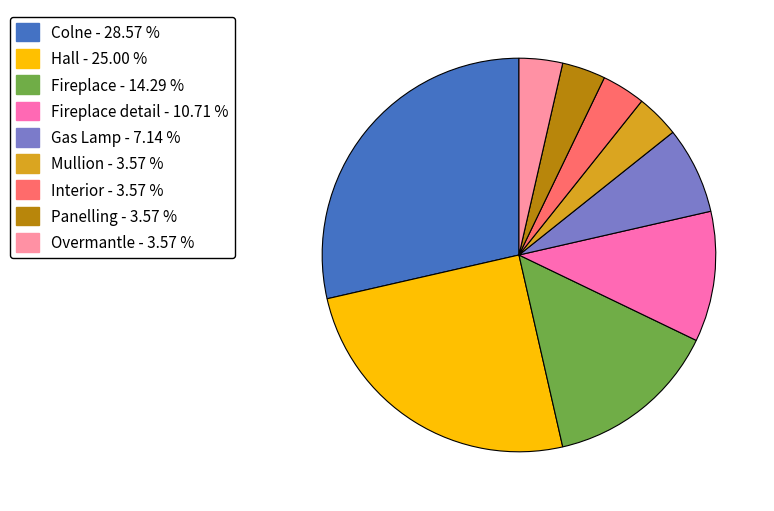

Is there a majority slice in this chart?

No